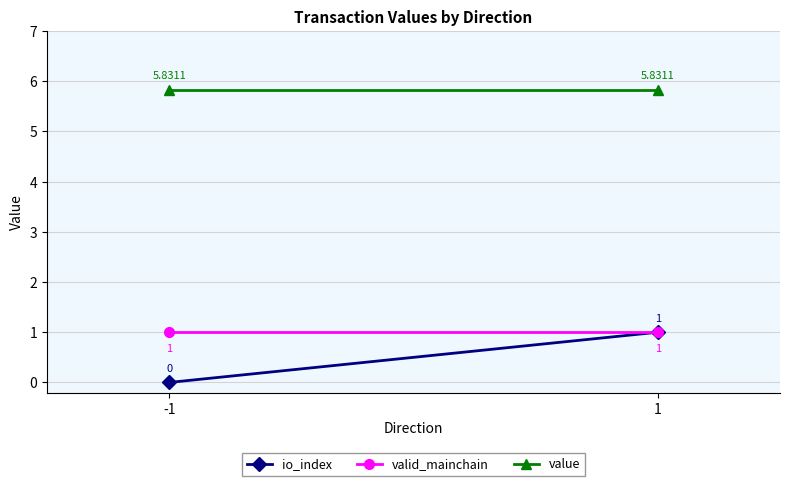

Reading right to left, transcribe all the data shown in this chart.

io_index: 1.0	0.0
valid_mainchain: 1.0	1.0
value: 5.8	5.8